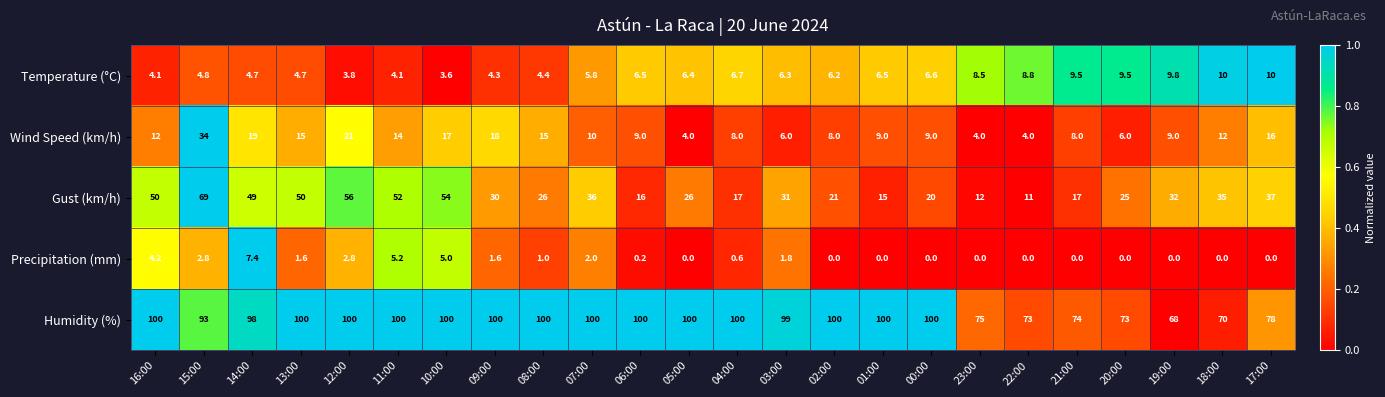

Is it true that Precipitation (mm) equals 3.8 at 20:00?

False